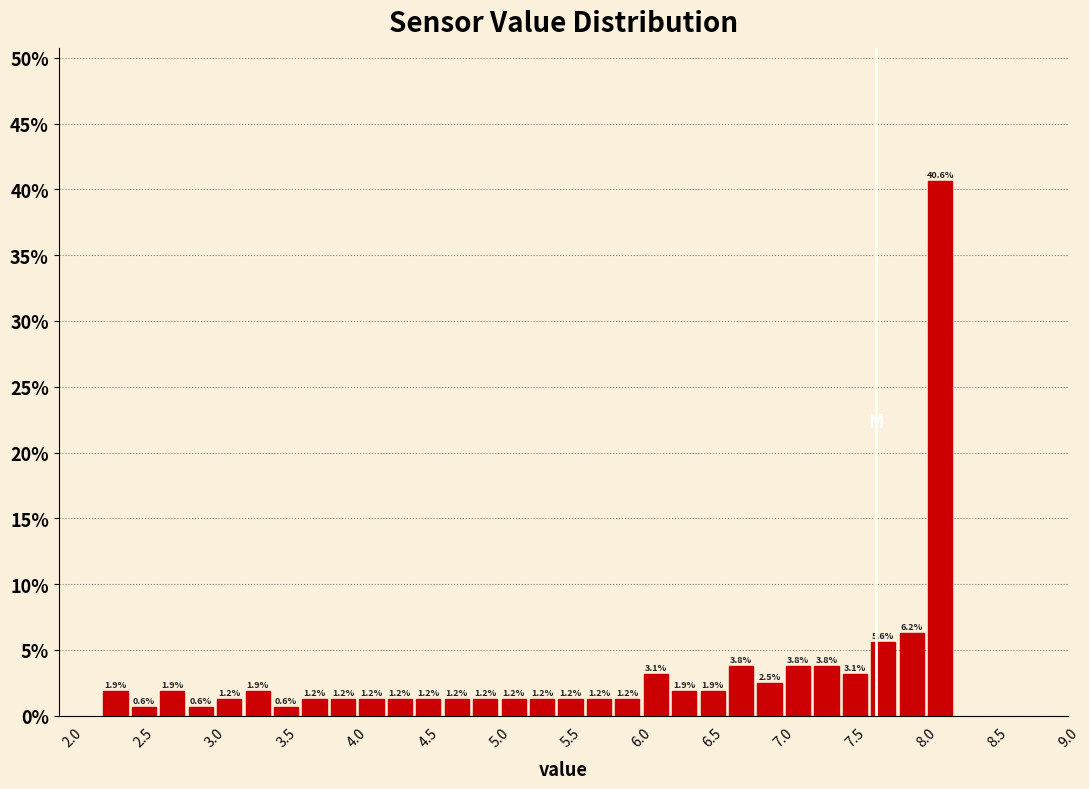

Over which range of the x-axis is the bar tallest?

8.0 to 8.2